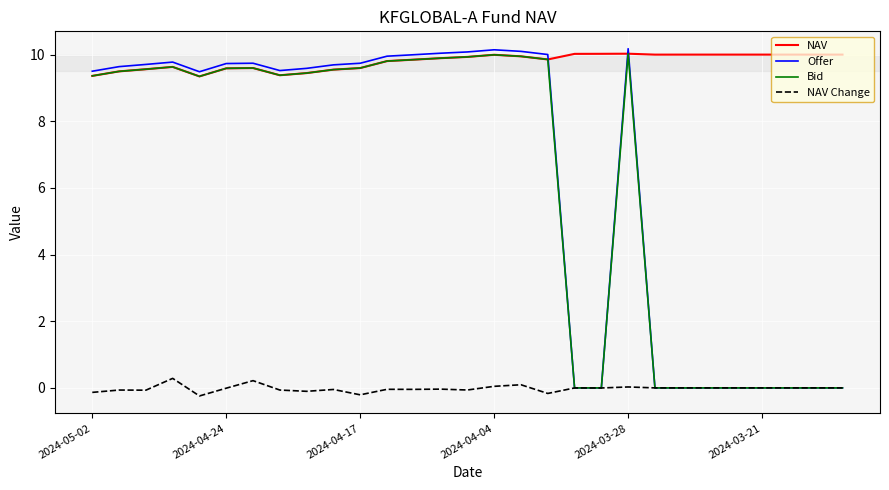

Which series has the largest range (max minus min)?

Offer